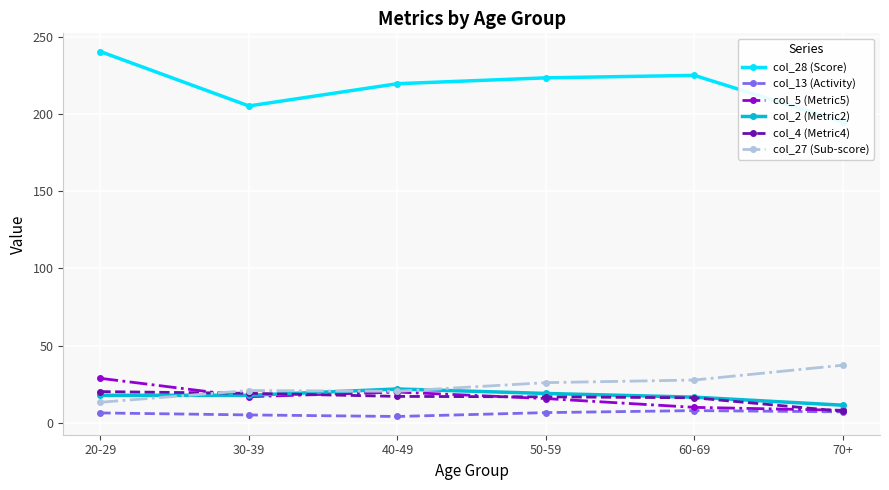

True or false: col_27 (Sub-score) and col_28 (Score) cross at least once.

False